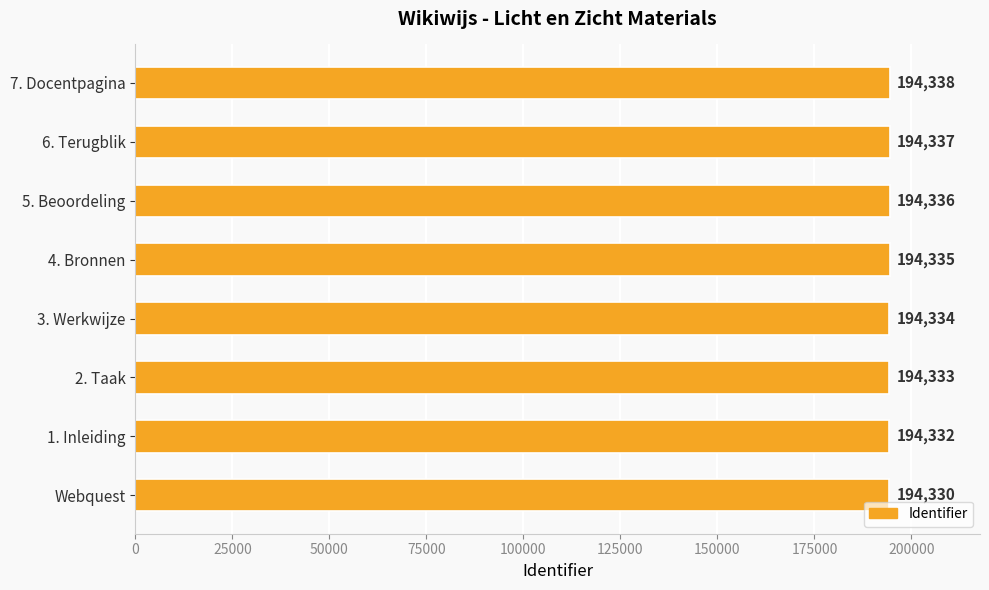

Reading bottom to top, list all the values displayed in this chart.

194330	194332	194333	194334	194335	194336	194337	194338